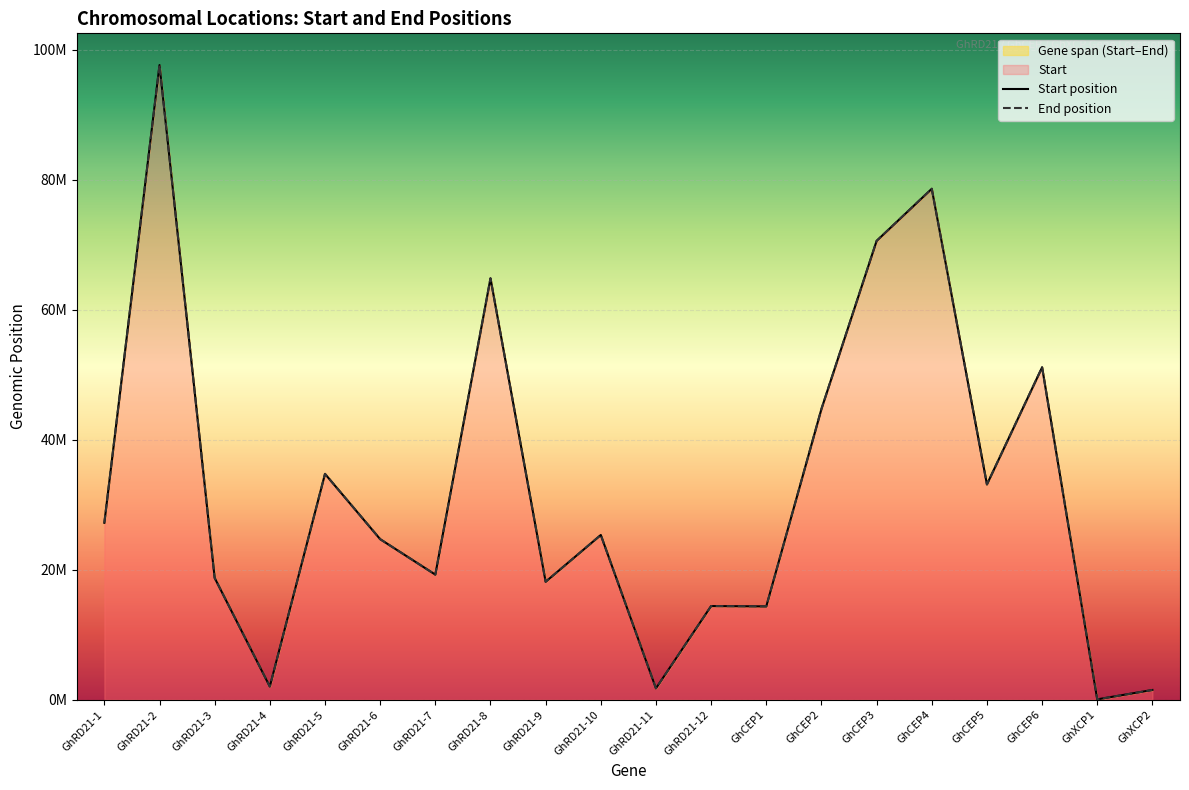

True or false: Start and End cross at least once.

False